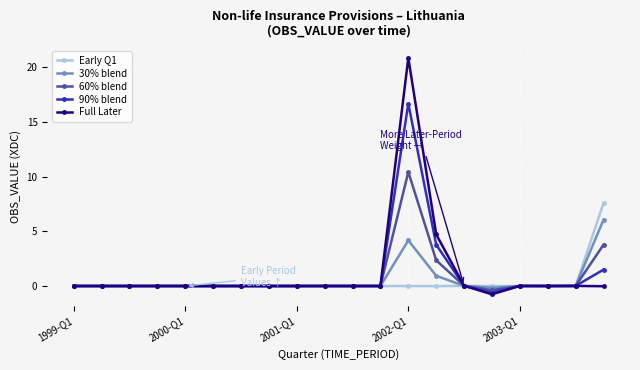

What is the difference between the maximum and minimum values in the 90% blend series?

17.3